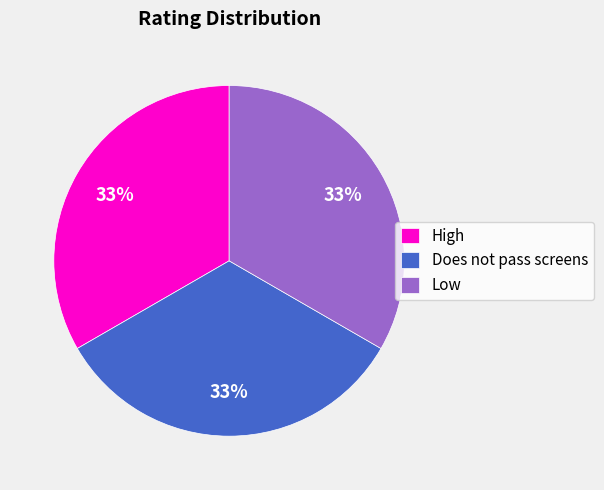

Does any single category account for the majority?

No